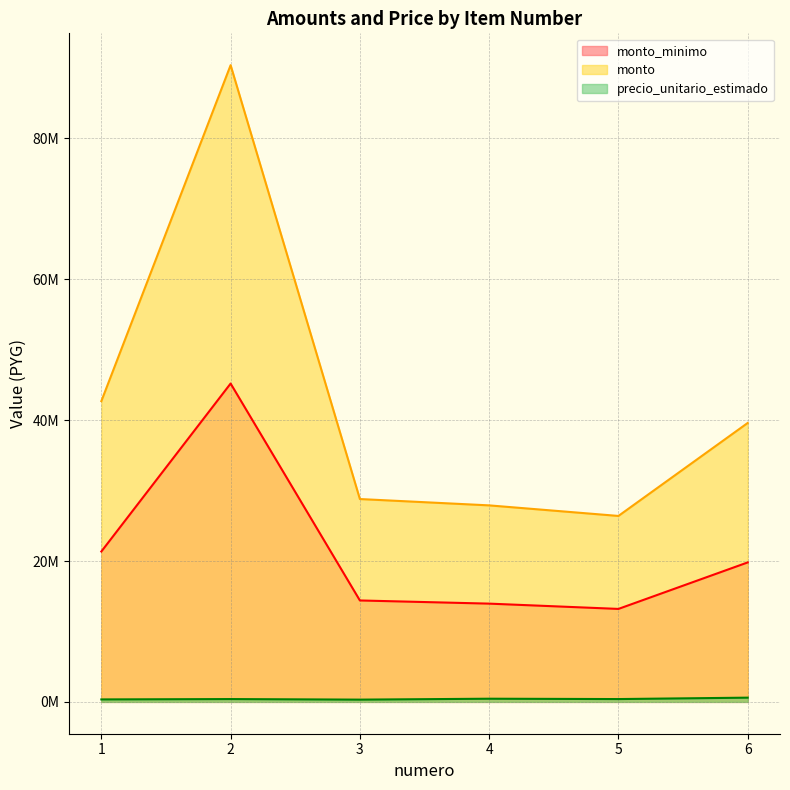

The value of precio_unitario_estimado at 6 is 836359. True or false?

False